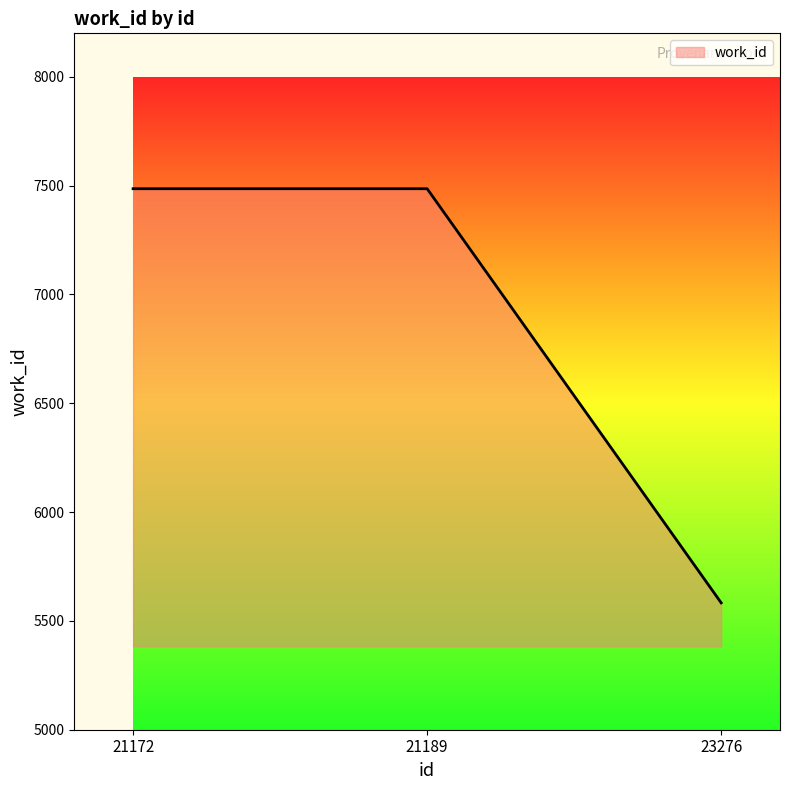

What is the ratio of the value at 21189 to the value at 23276?

1.3